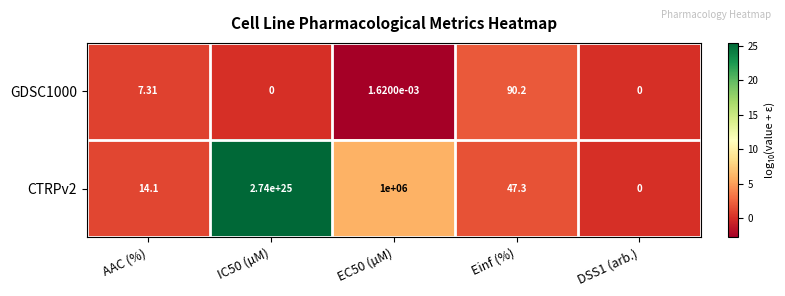

How many series are shown in this chart?

2